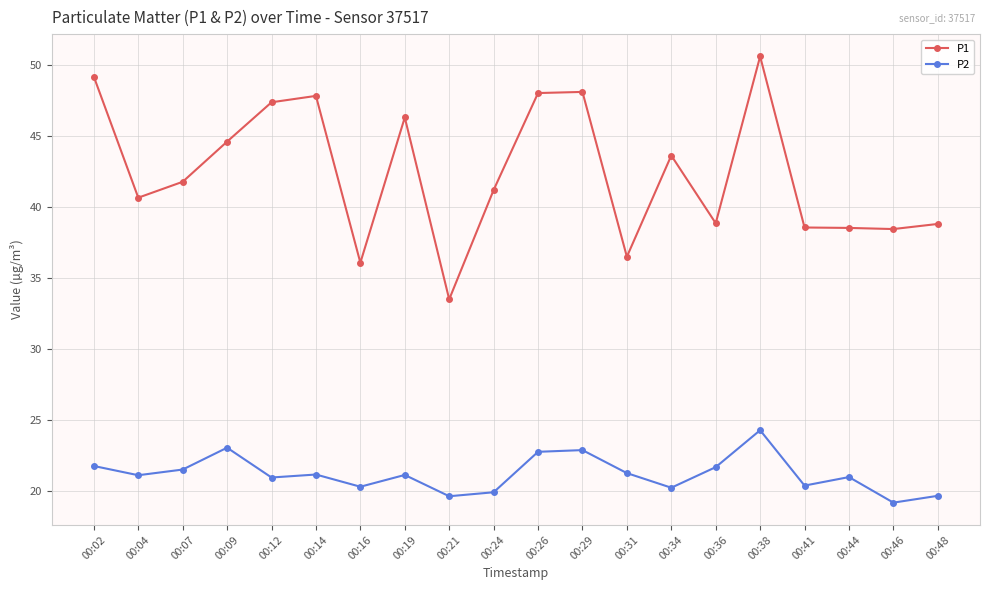

In P2, how many points are lower than both neighbors (excluding endpoints)?

7